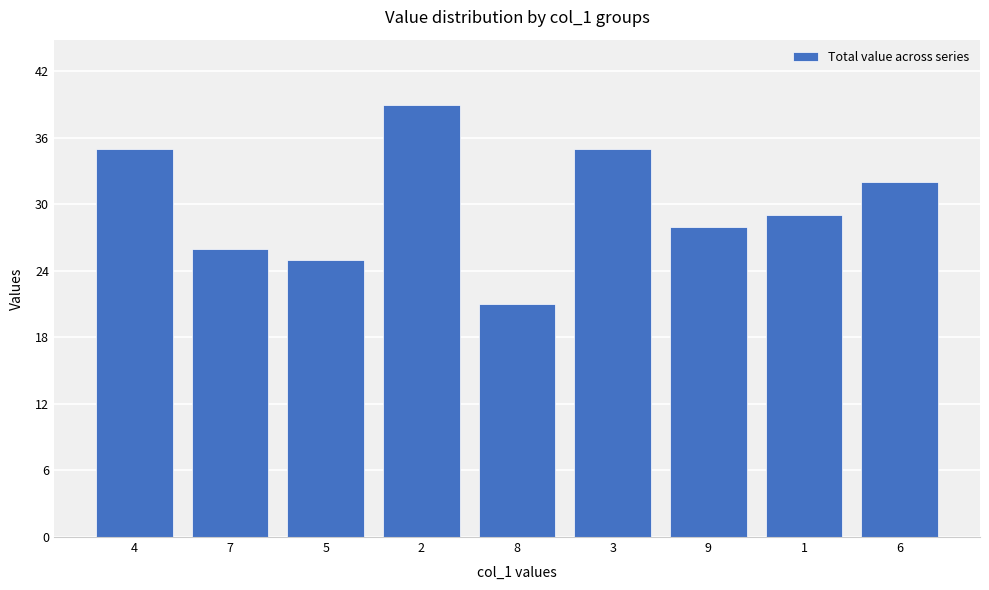

What is the sum of the values at 1 and 4?

64